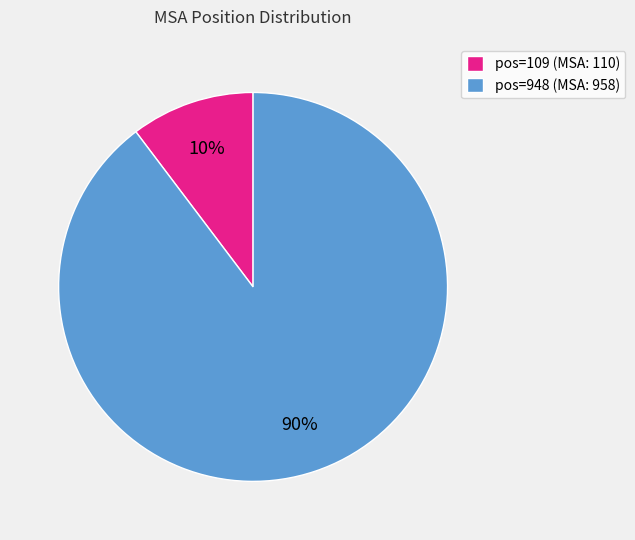

Count the number of slices in the pie.

2